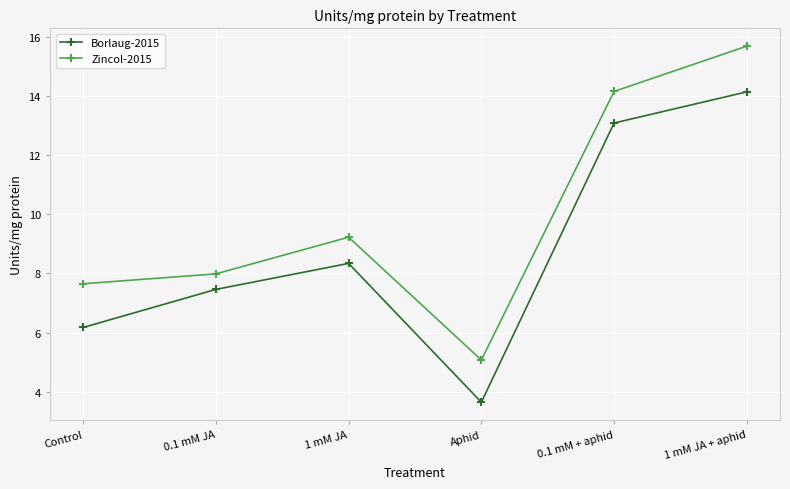

What is the value of the Borlaug-2015 point at the 1st from the left?

6.2